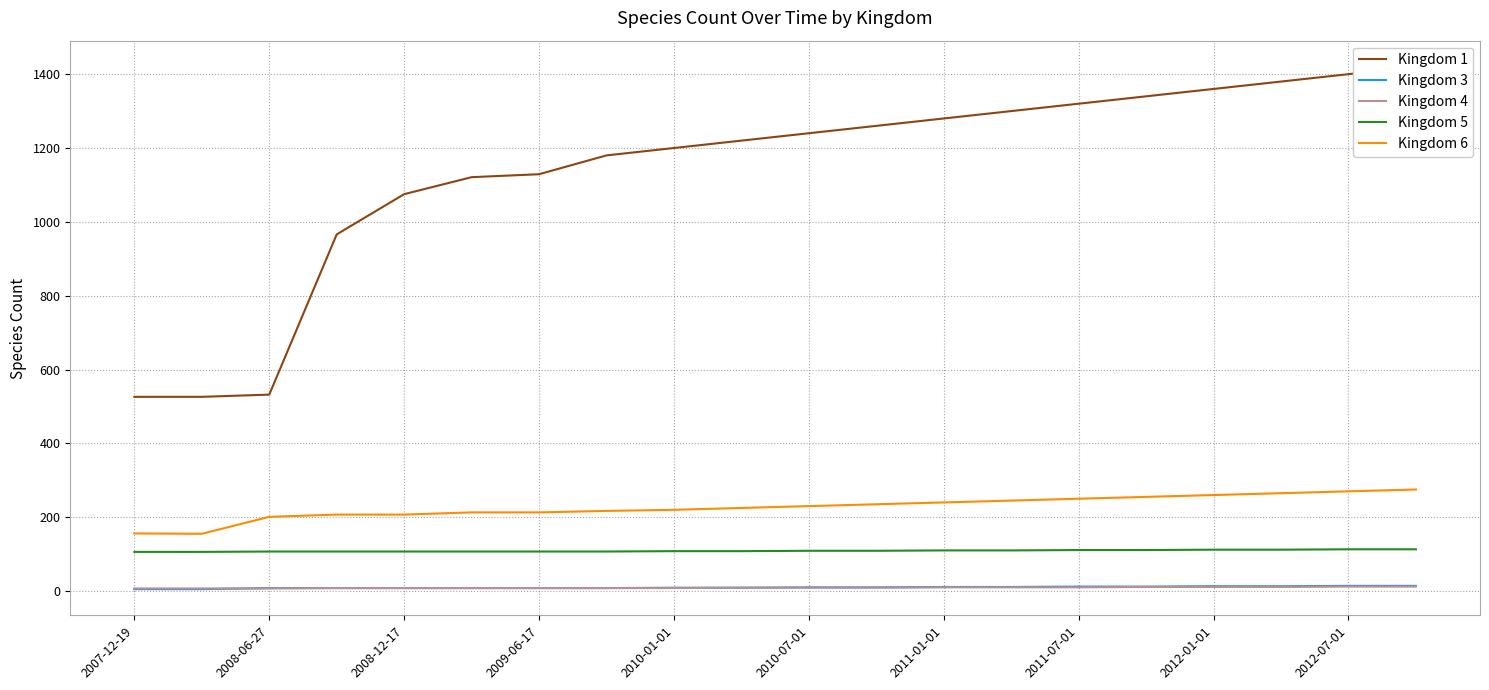

True or false: Kingdom 6 and Kingdom 3 cross at least once.

False